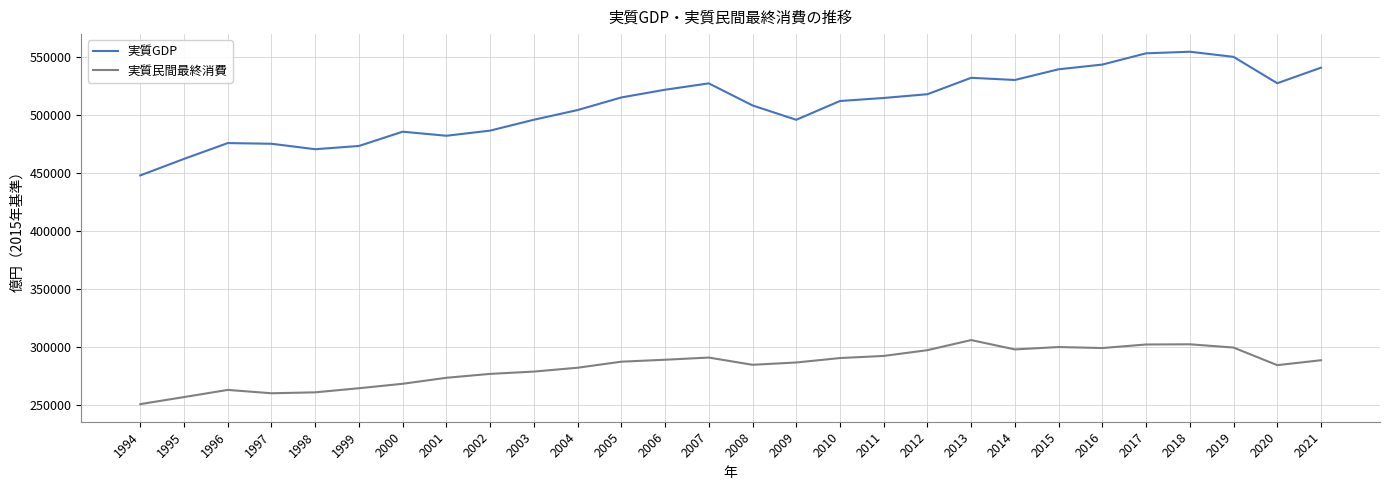

Is the value of 実質民間最終消費 at 2020 greater than the value of 実質GDP at 2002?

No